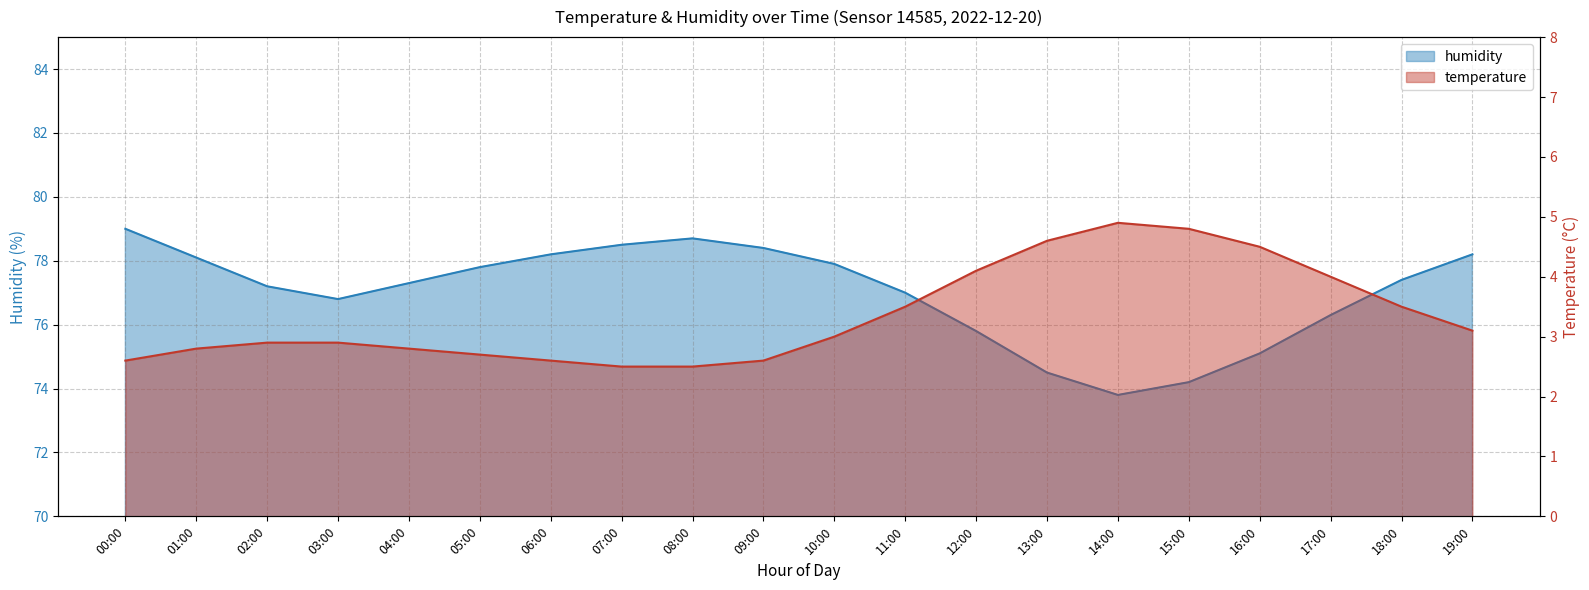

Where does the humidity series first go above 77?

00:00